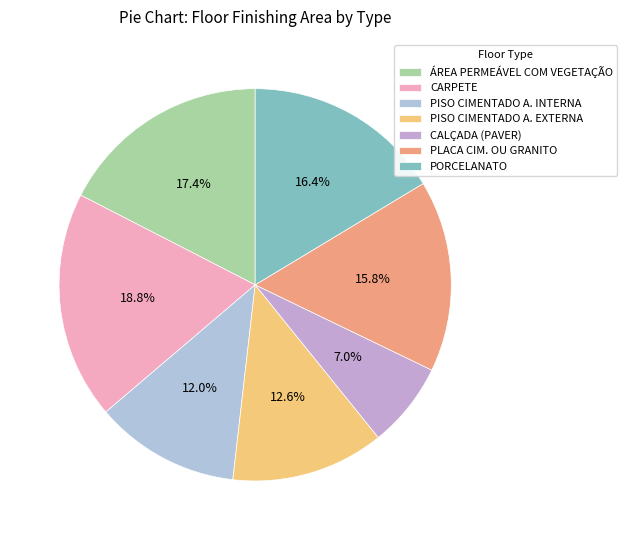

To the nearest percent, what is the average slice percentage?

14%